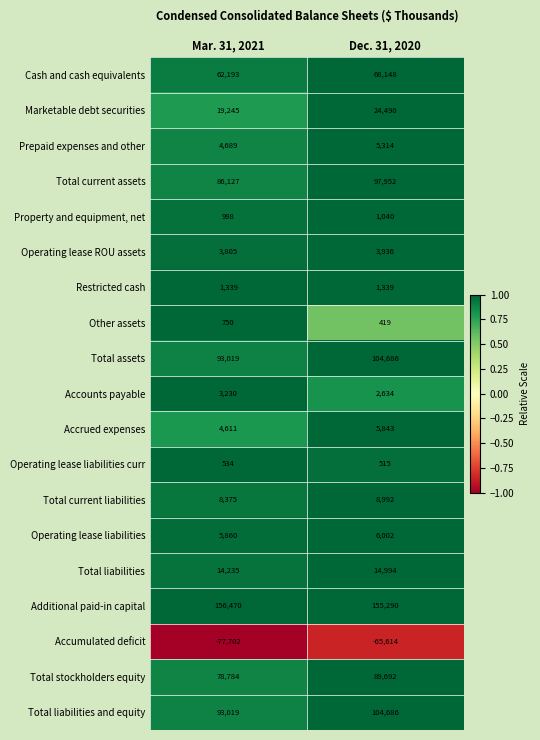

Which series has the largest total across all categories?

Additional paid-in capital